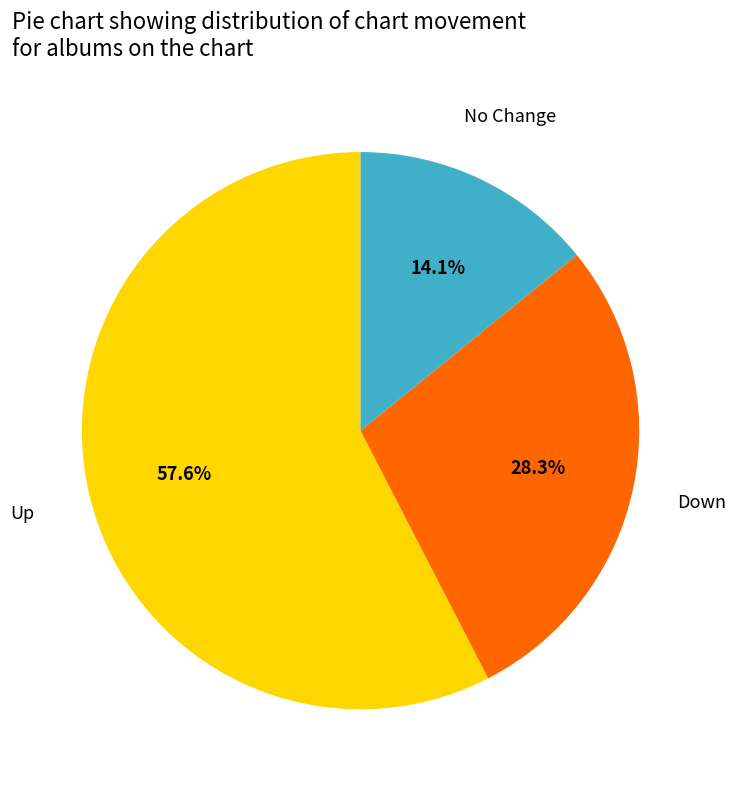

Between Up and Down, which is larger?

Up